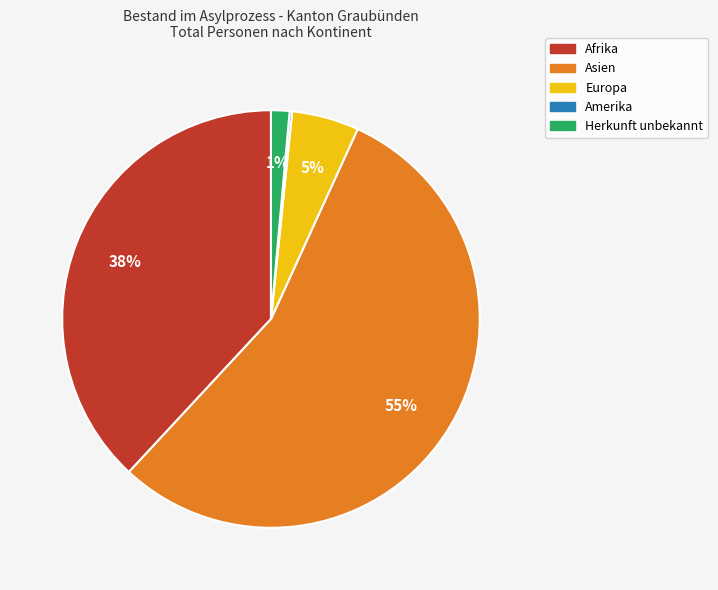

Is it true that Asien is 55% of the pie?

True